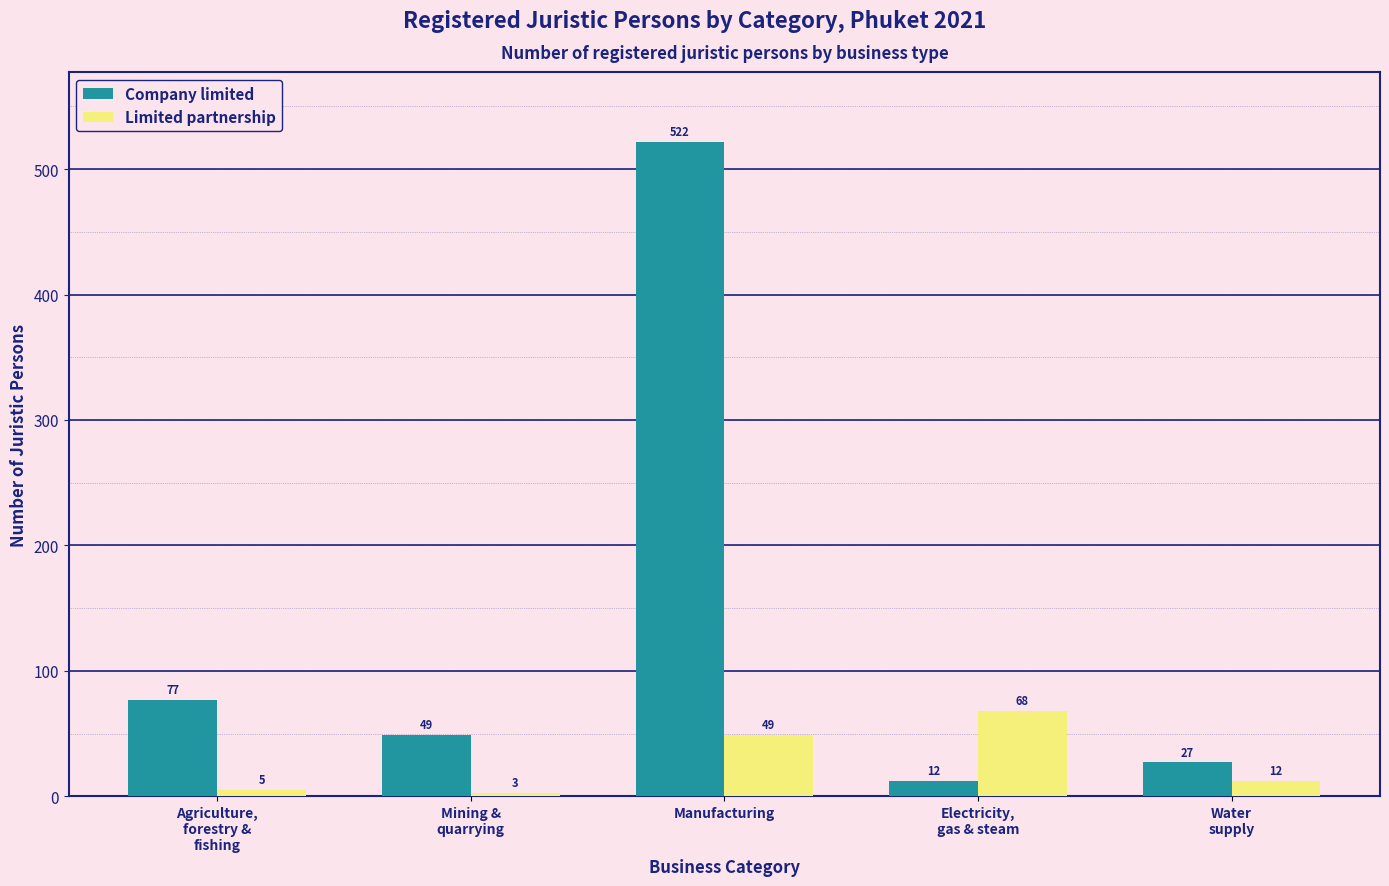

Which series has the widest spread of values?

Company limited